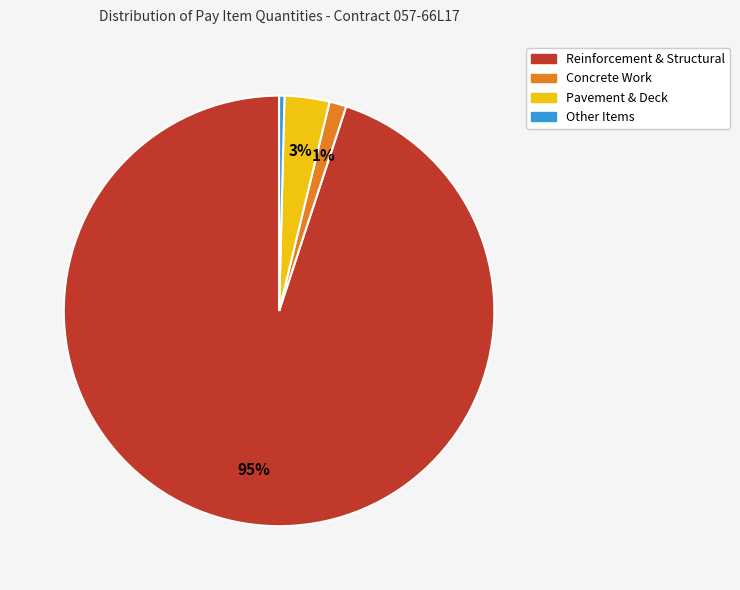

True or false: Reinforcement & Structural accounts for 81% of the total.

False